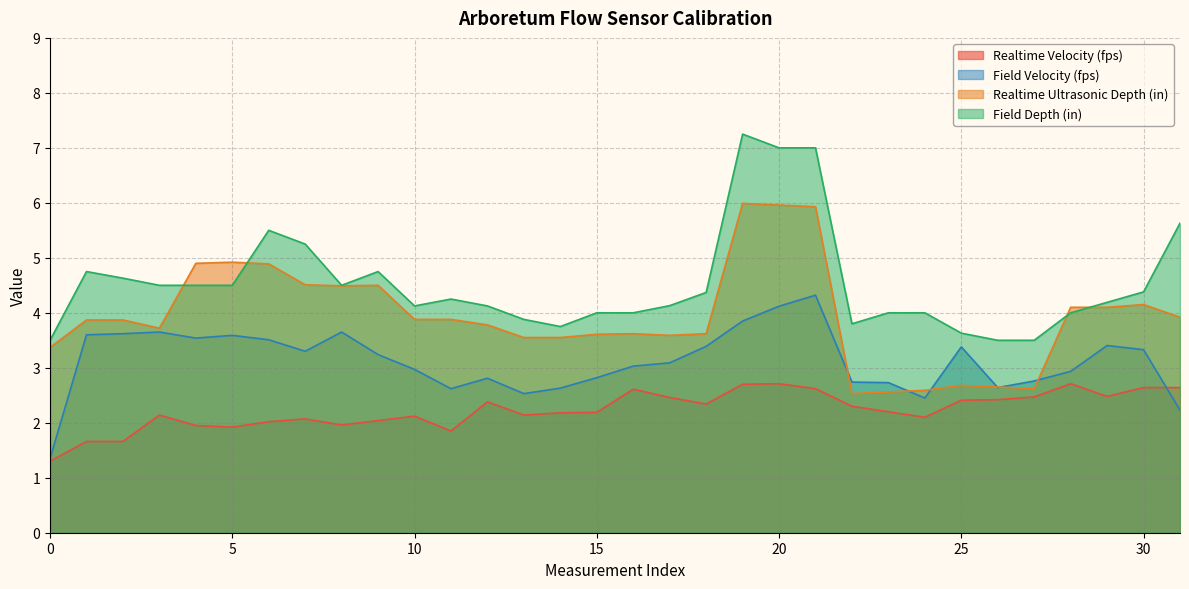

Which series has the largest range (max minus min)?

Field Depth (in)